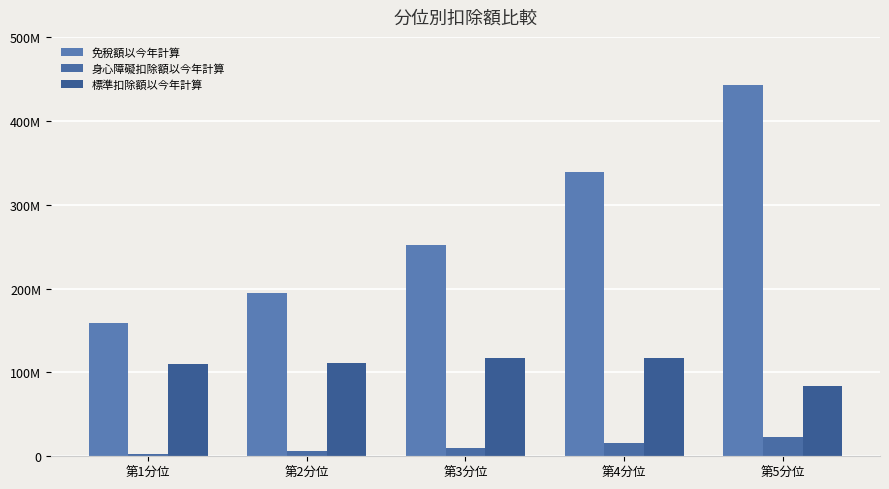

Does the chart contain stacked bars?

No